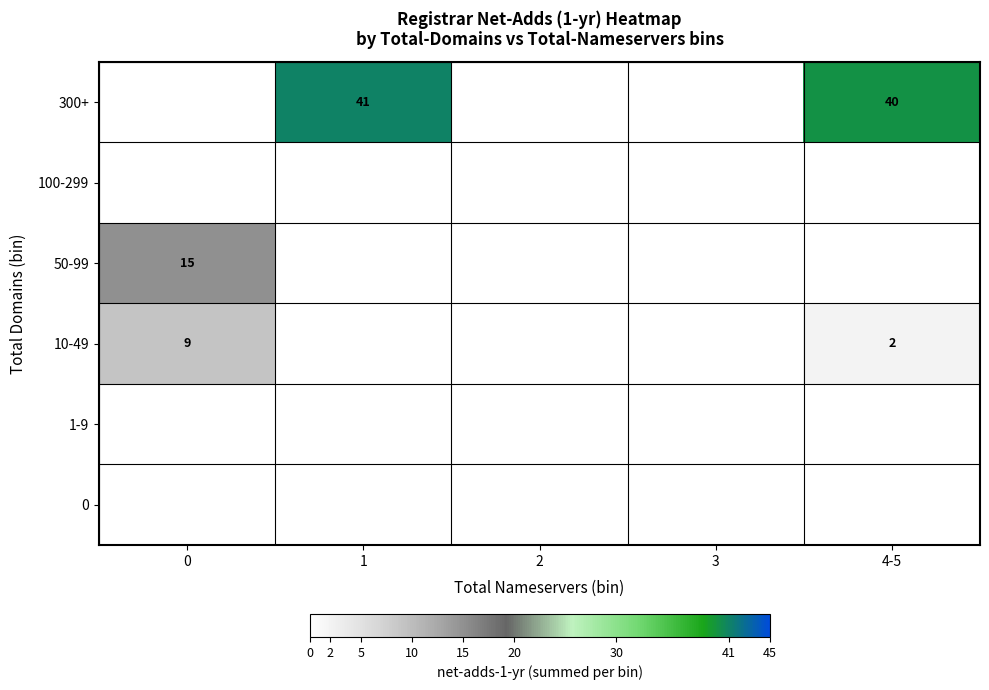

The value of 10-49 at 0 is 15. True or false?

False